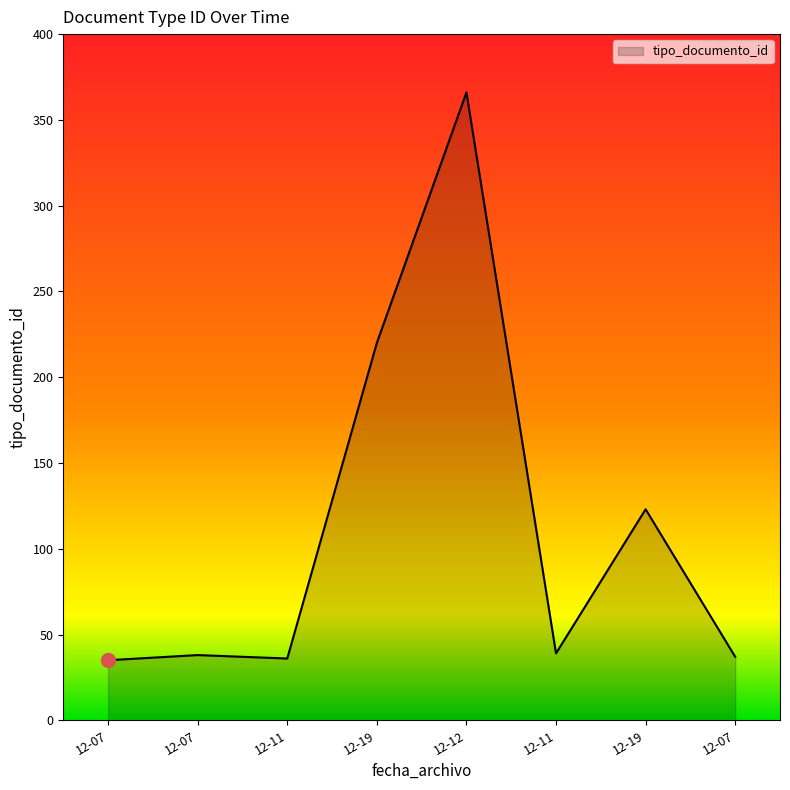

Count the number of categories in the chart.

8